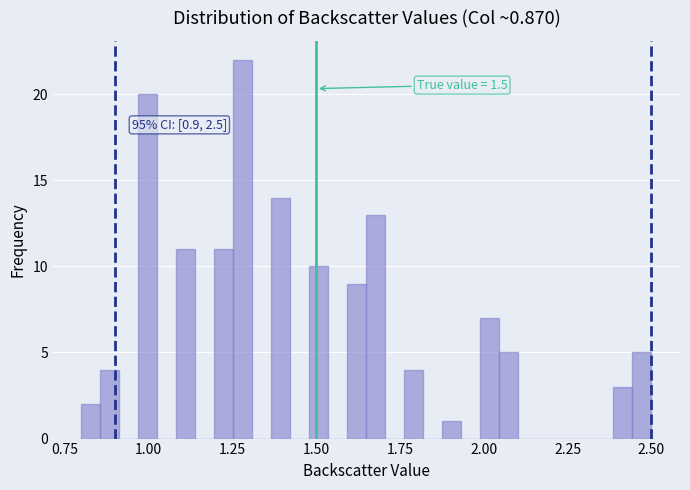

Read against the x-axis, roughly where is the centre of the tallest bar?

1.30